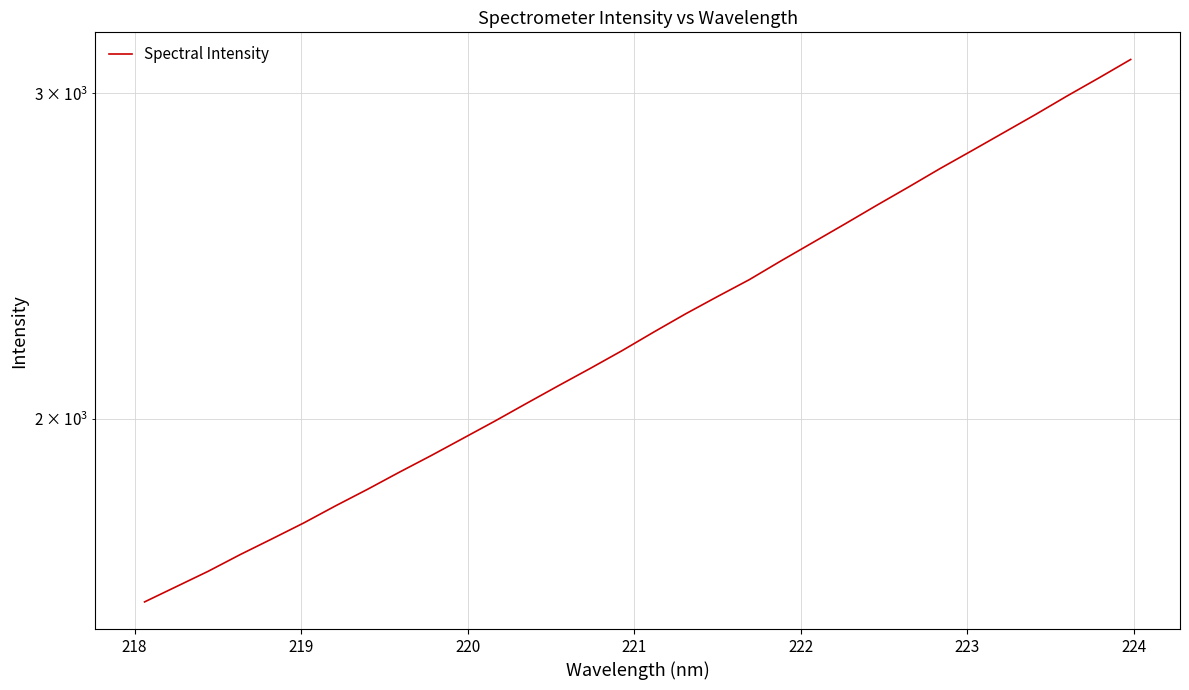

What is the difference between the second highest and minimum values?

1465.8